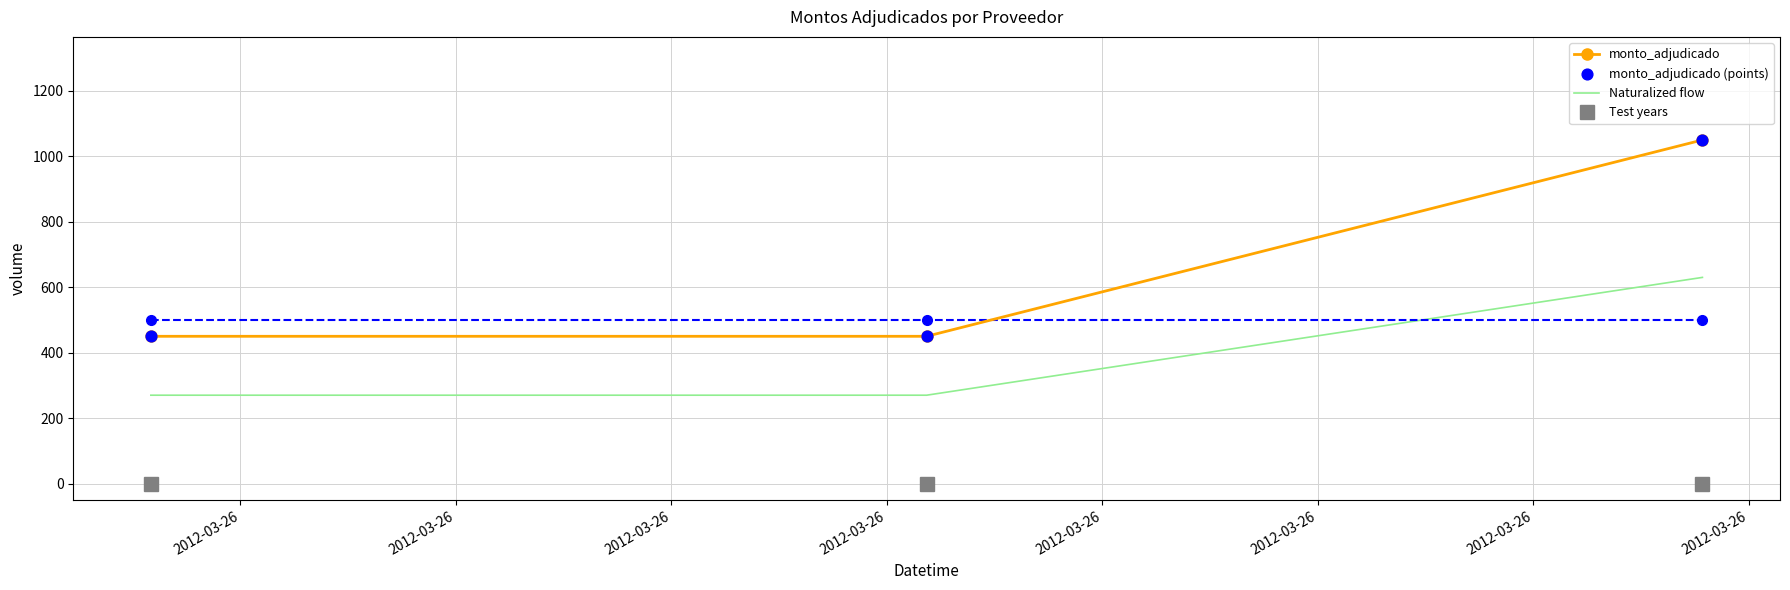

Which series has the largest total across all categories?

monto_adjudicado